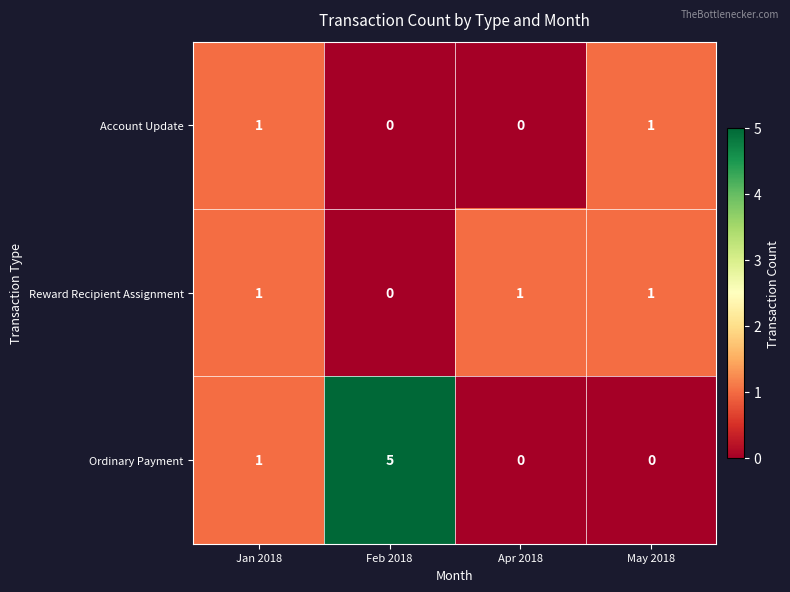

What is the sum of all Ordinary Payment values?

6